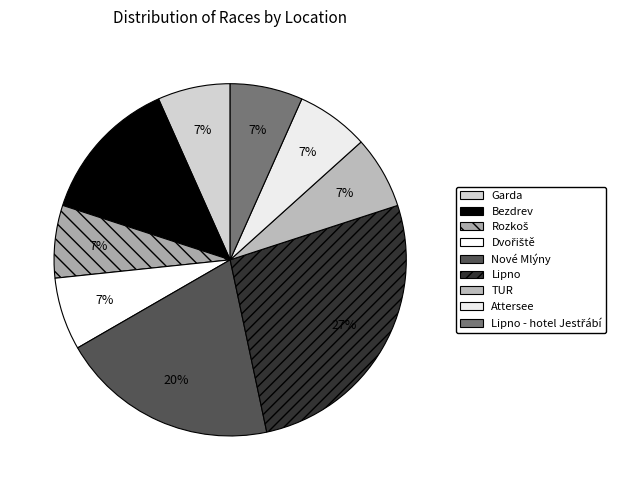

What percentage is NOT represented by Rozkoš?

93.3%